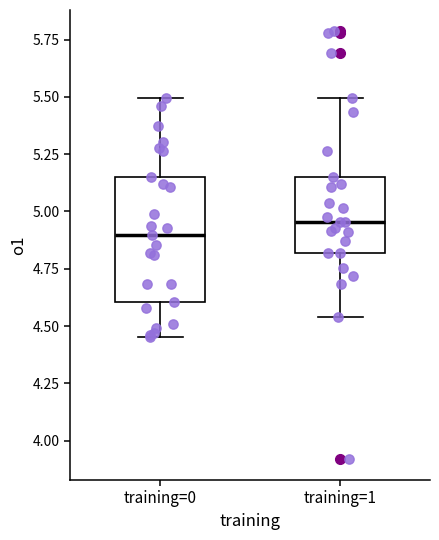

Which box is the tallest, from its lower edge to its upper edge?

training=0